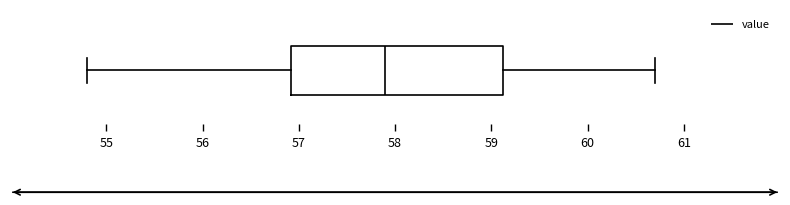

Transcribe this box plot: give where the median line is, the range the box spans, and where the two whiskers end, as read against the x-axis. The values are not printed on the chart, so give them approximately, as read against the axis.

median 57.9, box 56.9 to 59.1, whiskers 54.8 to 60.7